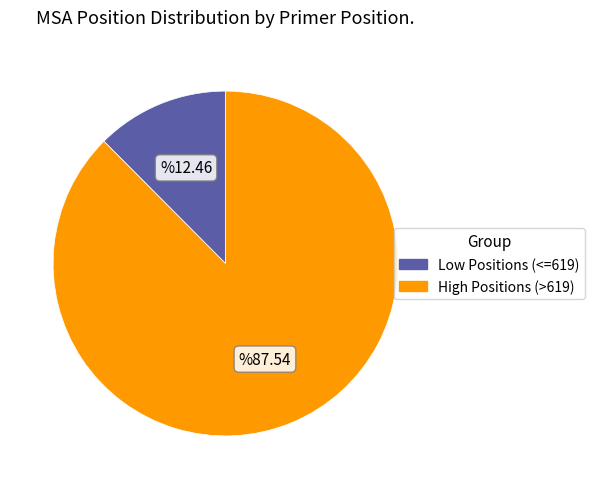

Is there any slice that represents more than half of the pie?

Yes